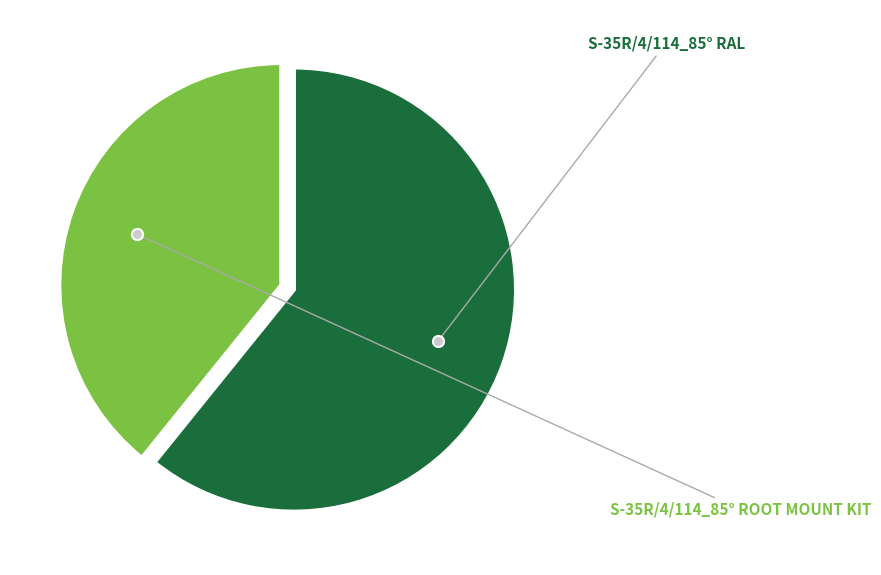

How many slices are in this pie chart?

2